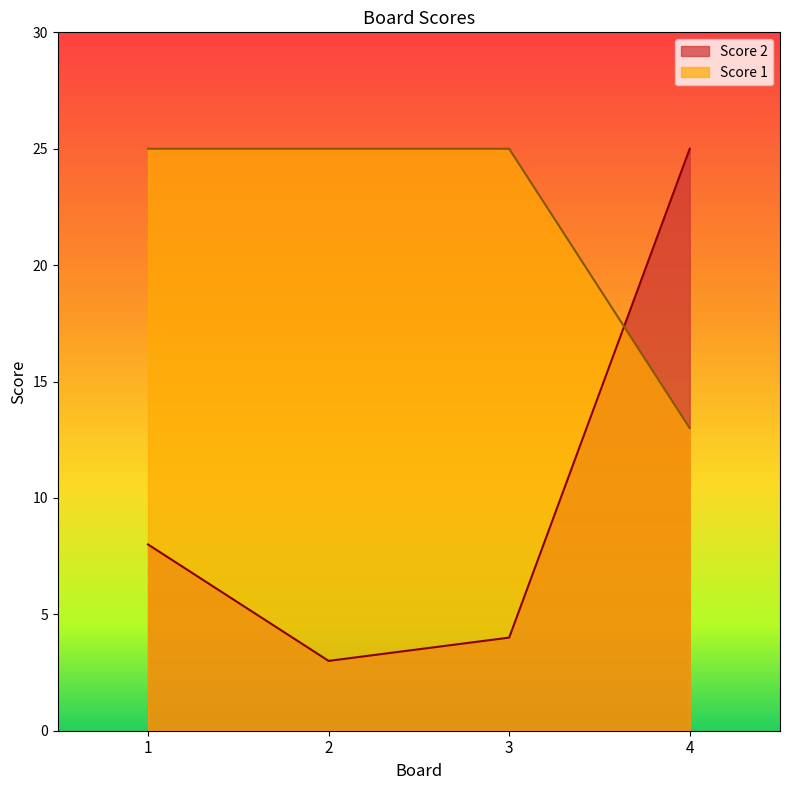

Reading right to left, what are all the values shown in this chart?

Score 2: 4=25	3=4	2=3	1=8
Score 1: 4=13	3=25	2=25	1=25